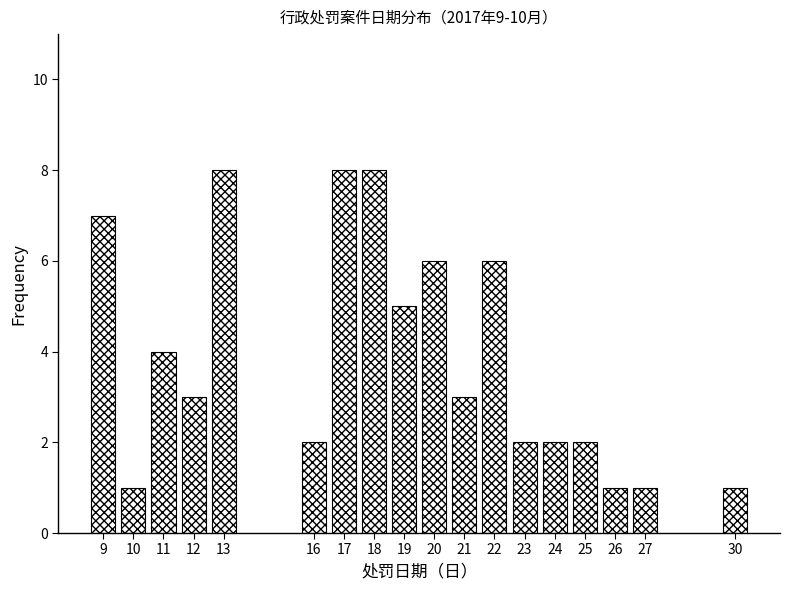

Reading left to right, what are all the values shown in this chart?

7	1	4	3	8	2	8	8	5	6	3	6	2	2	2	1	1	1